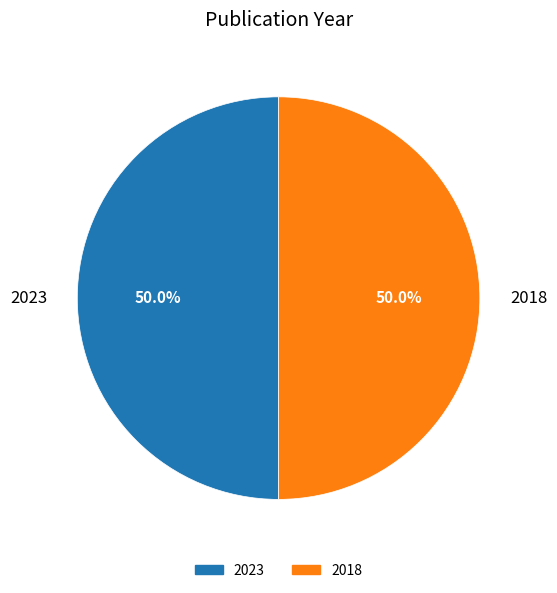

How many segments does this pie chart have?

2